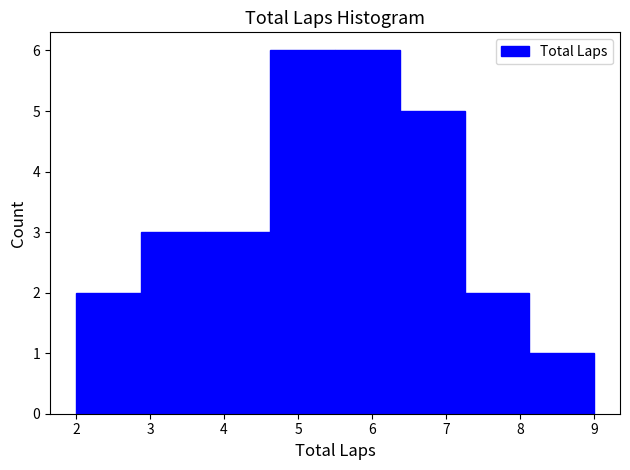

What is the height of the bar covering 7.3 to 8.1 on the x-axis? Neither the bar edges nor the heights are printed on the chart, so give them approximately, as read against the axes.

2